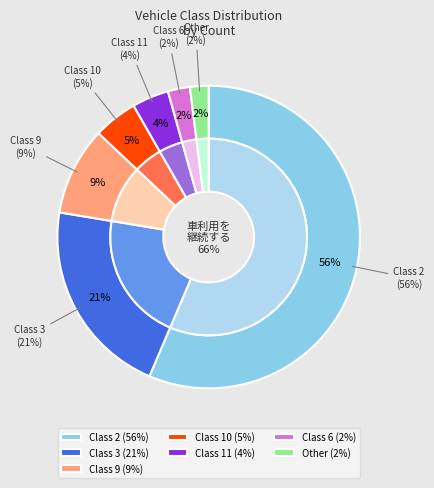

What percentage is NOT represented by Other?

98.0%